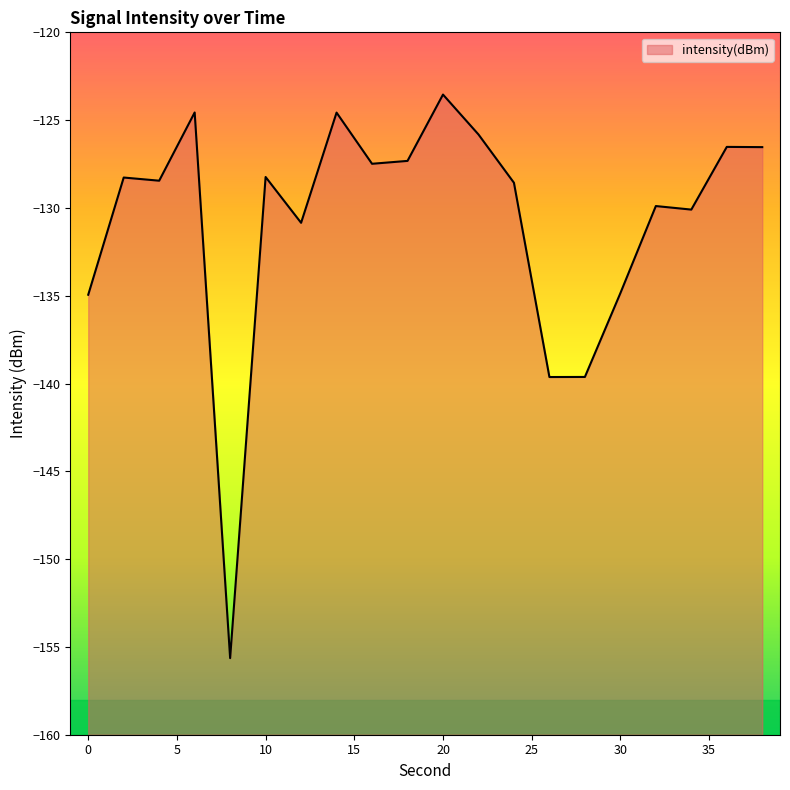

Reading left to right, extract all data points from this chart.

-134.9	-128.3	-128.4	-124.6	-155.6	-128.2	-130.8	-124.6	-127.5	-127.3	-123.5	-125.8	-128.6	-139.6	-139.6	-134.9	-129.9	-130.1	-126.5	-126.5